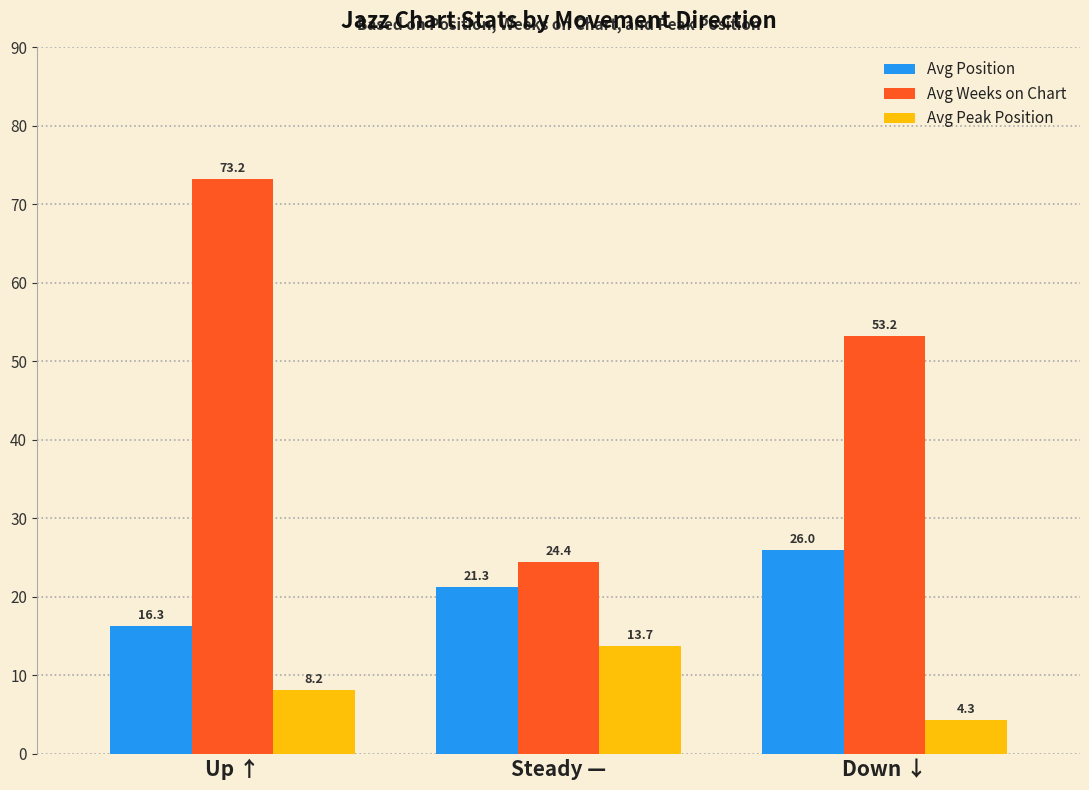

What is the value of the Avg Weeks on Chart bar at the 1st from the left?

73.2